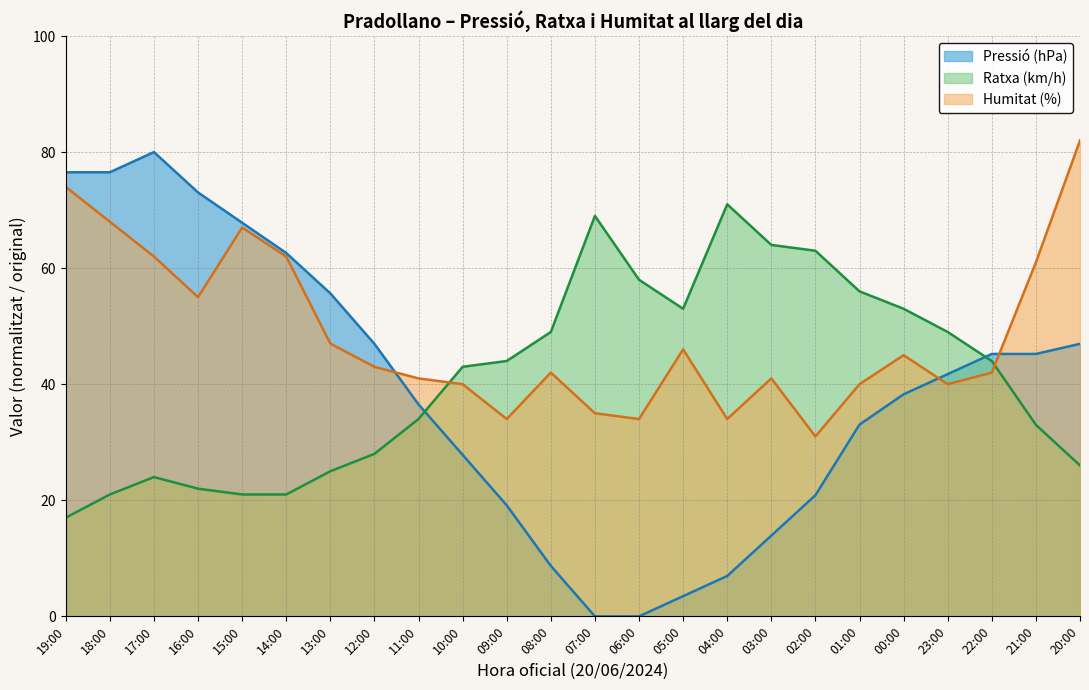

At how many categories does at least one series exceed 41?

23